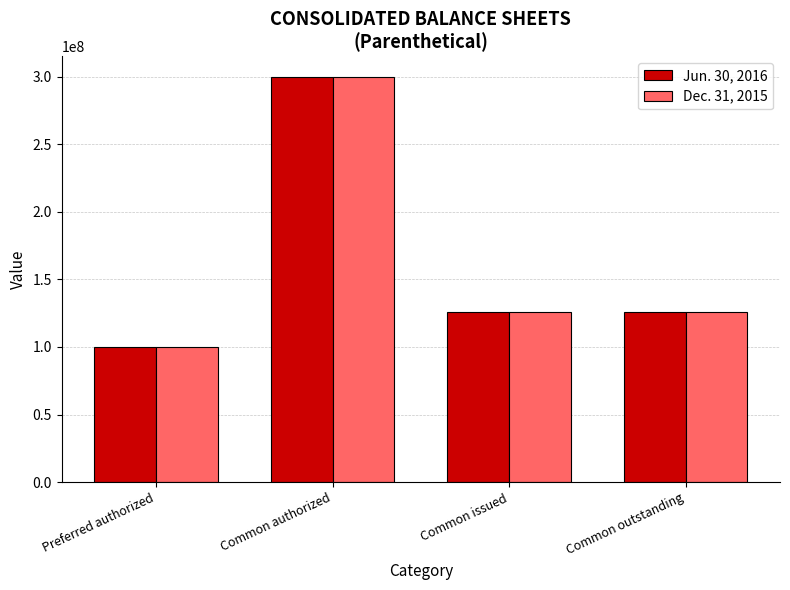

What is the difference between the Jun. 30, 2016 values at Preferred authorized and Common issued?

25630532